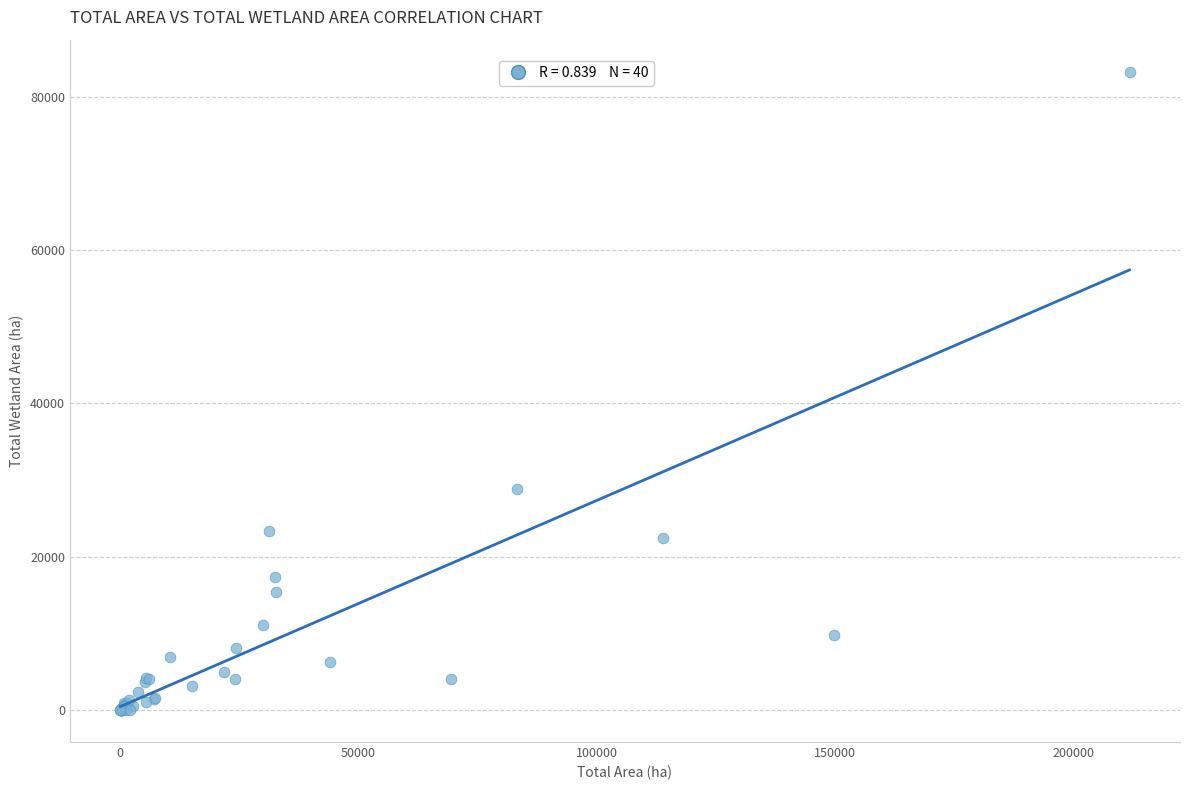

What Y value in the scatter plot is closest to 41647?

28778